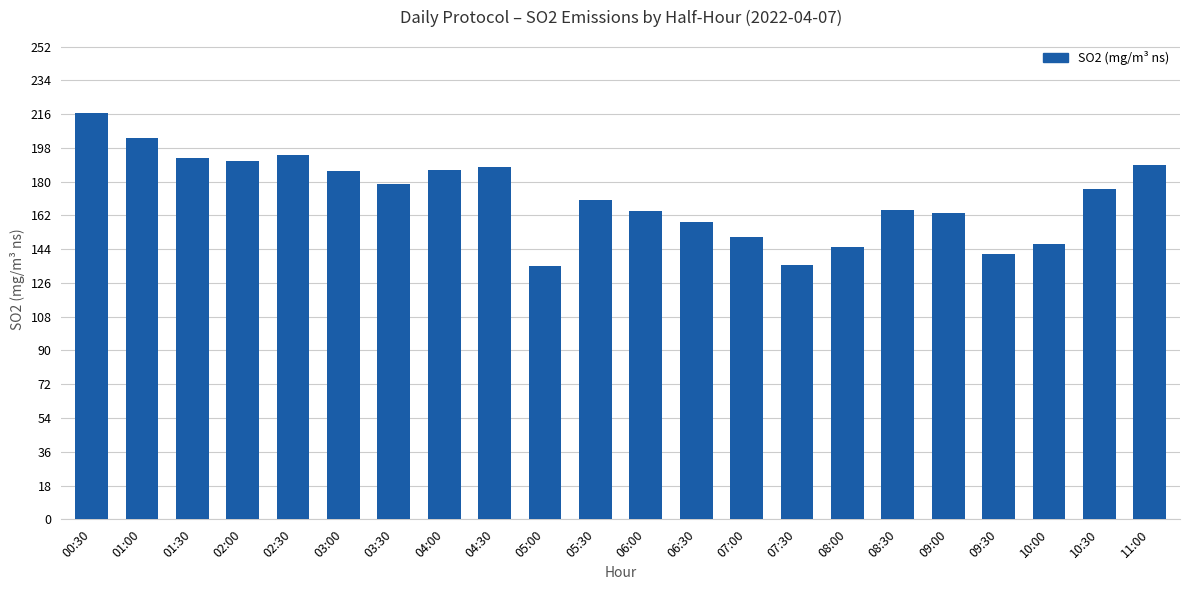

Are the bars grouped side by side (vs. stacked)?

No